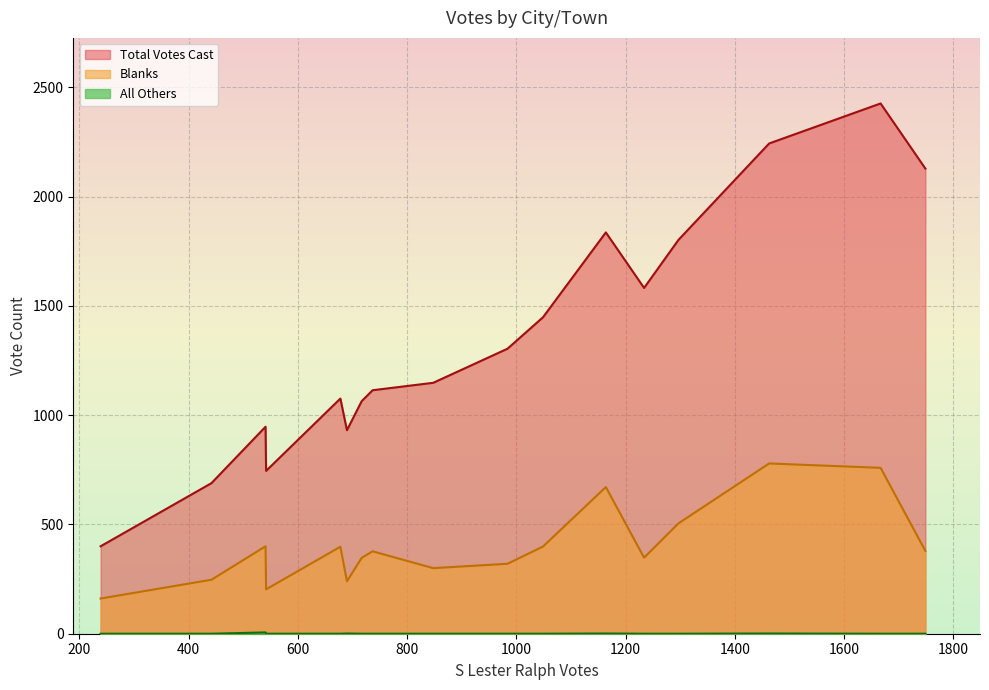

What is the lowest value of the Total Votes Cast series?

400